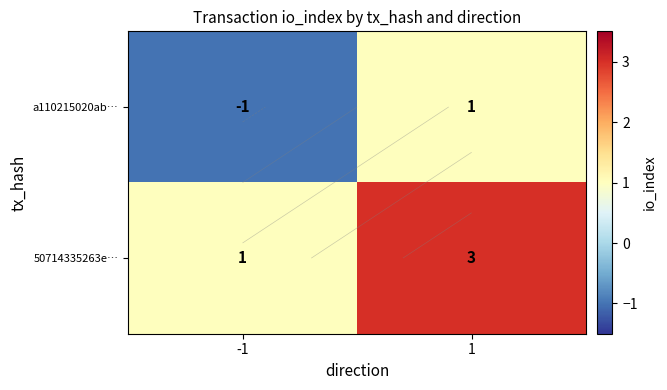

The a110215020ab… series shows -2 at -1. True or false?

False